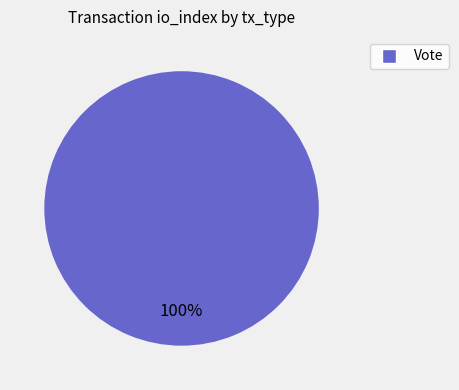

Is there any slice that represents more than half of the pie?

Yes